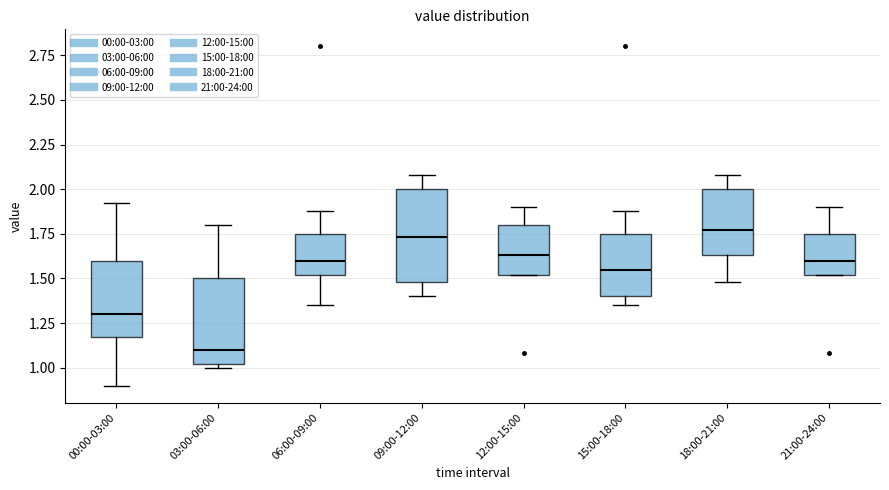

Reading left to right, transcribe this box plot: for each box, give where its median line is, the range the box spans, and where its two whiskers end, as read against the y-axis. The values are not printed on the chart, so give them approximately, as read against the axis.

00:00-03:00: median 1.30, box 1.15 to 1.60, whiskers 0.90 to 1.90
03:00-06:00: median 1.10, box 1.00 to 1.50, whiskers 1.00 (just below the box's lower edge) to 1.80
06:00-09:00: median 1.60, box 1.50 to 1.75, whiskers 1.35 to 1.90
09:00-12:00: median 1.75, box 1.50 to 2.00, whiskers 1.40 to 2.10
12:00-15:00: median 1.65, box 1.50 to 1.80, whiskers 1.50 to 1.90
15:00-18:00: median 1.55, box 1.40 to 1.75, whiskers 1.35 to 1.90
18:00-21:00: median 1.75, box 1.65 to 2.00, whiskers 1.50 to 2.10
21:00-24:00: median 1.60, box 1.50 to 1.75, whiskers 1.50 to 1.90